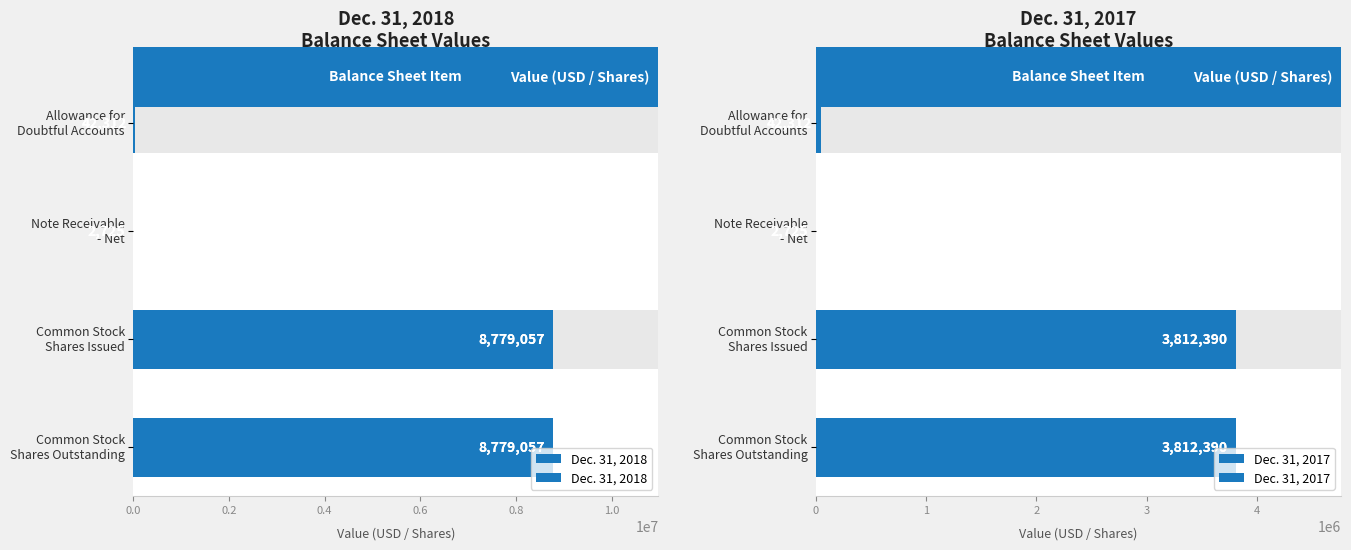

Count the number of categories in the chart.

4